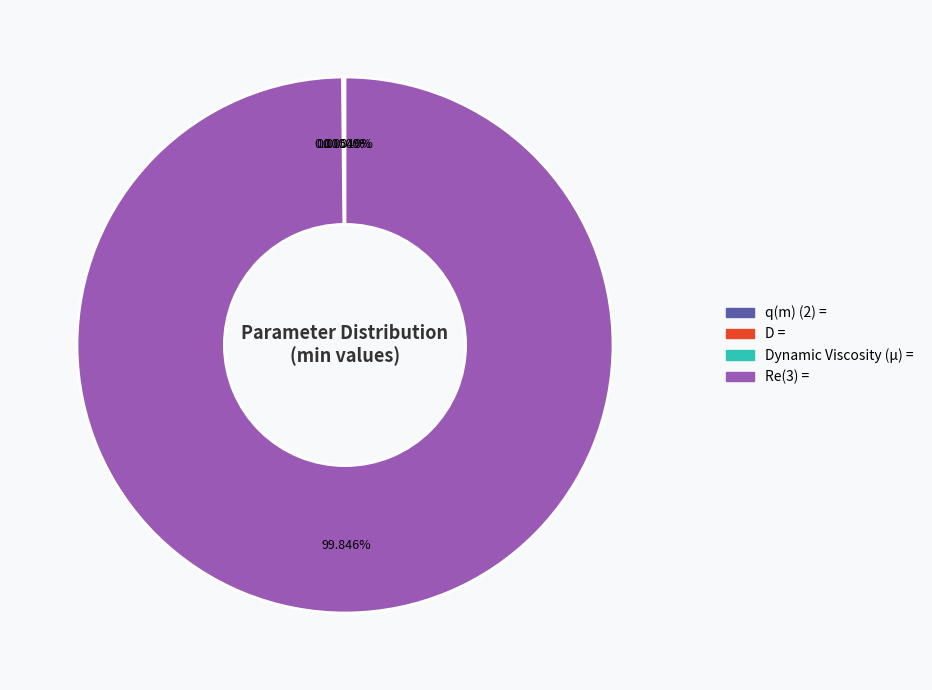

To the nearest percent, what is the average slice percentage?

25%